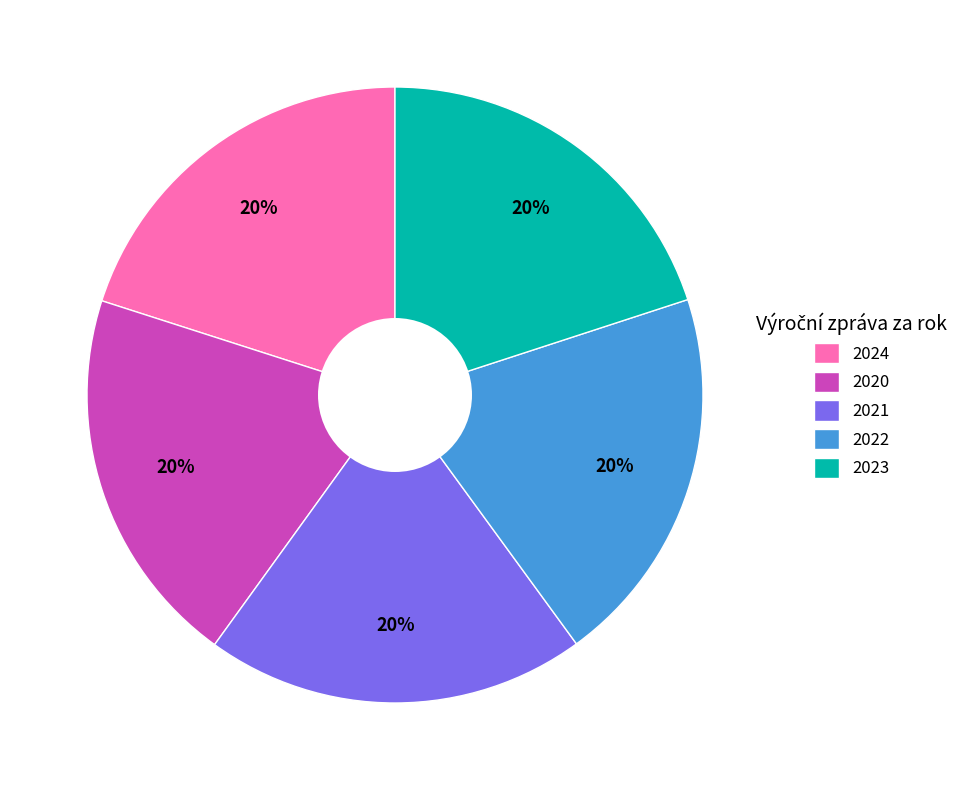

What is the ratio of the value at 2020 to the value at 2021?

1.0